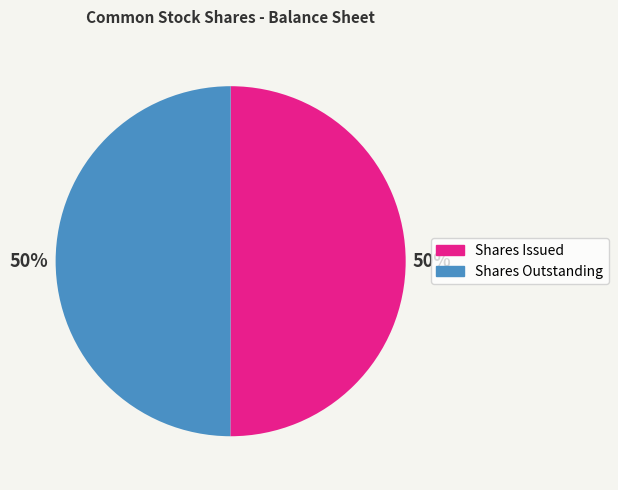

Is it true that Shares Issued is 50% of the pie?

True